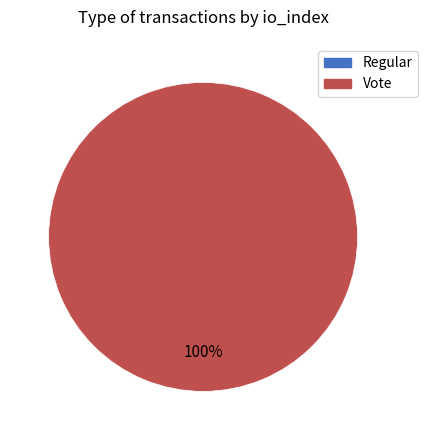

What is the total percentage of Regular and Vote?

100.0%